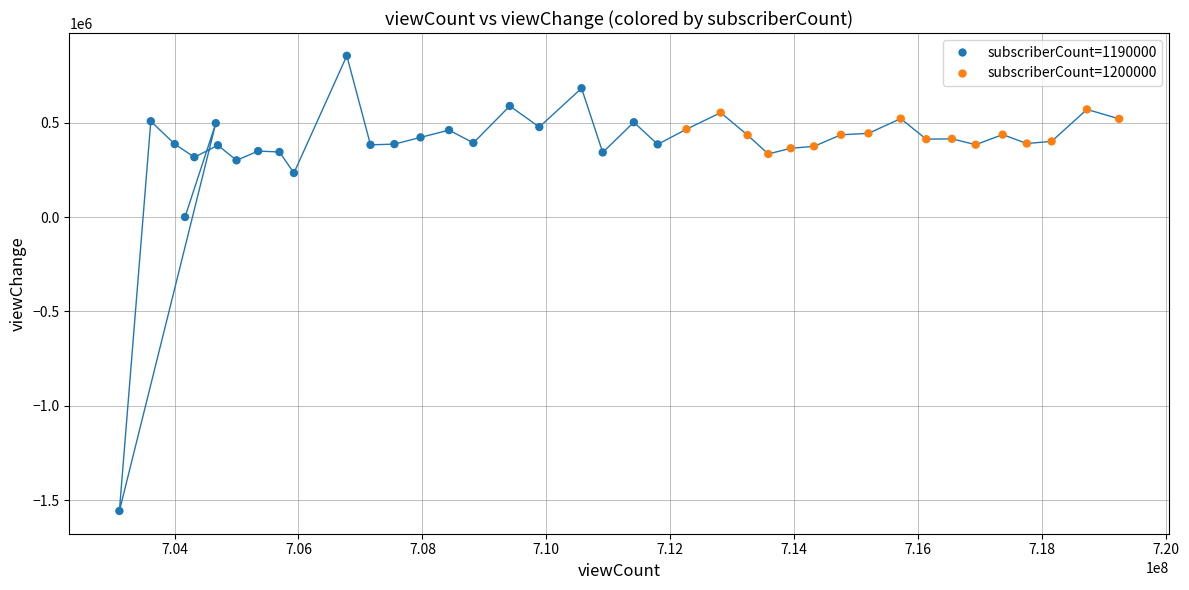

What is the range of X values (max minus min)?

16133599